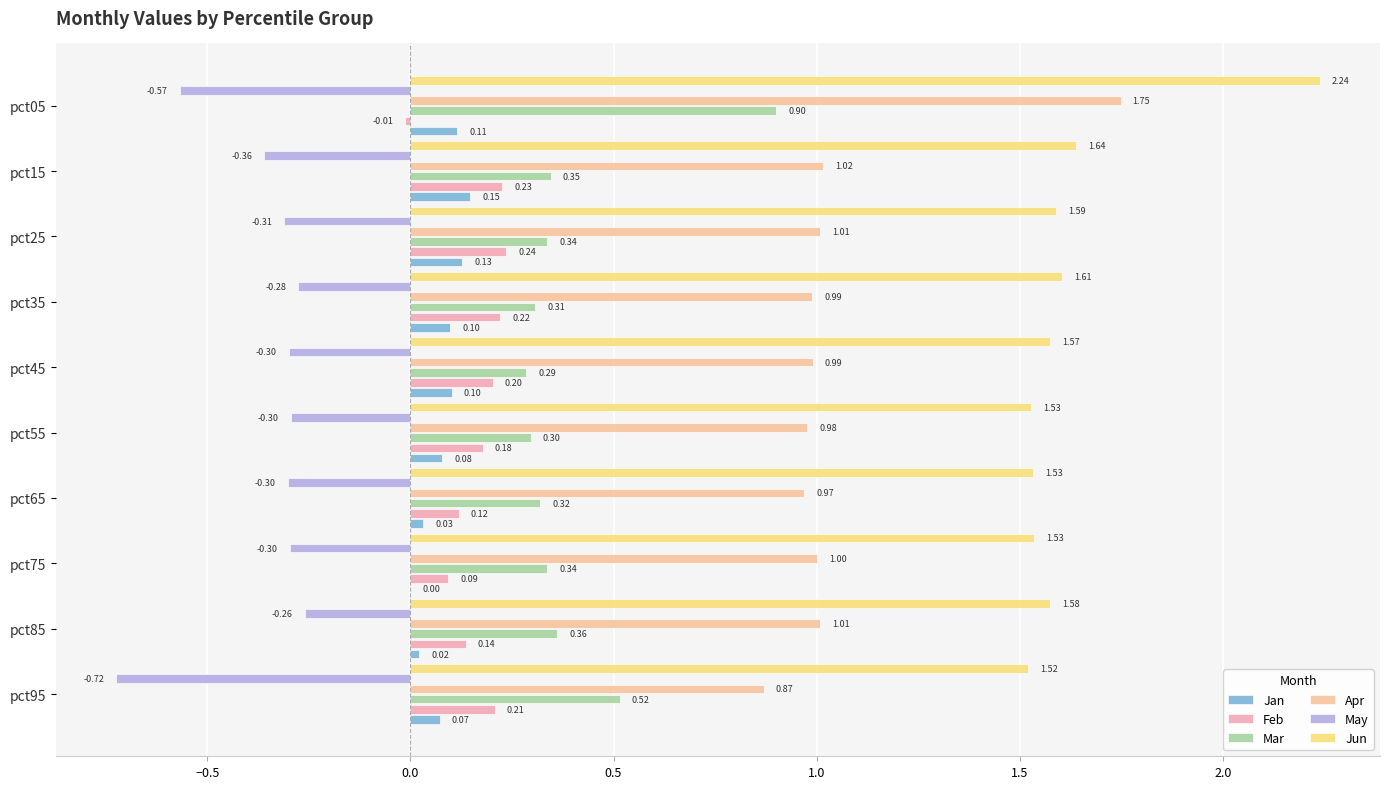

How many categories are shown in the chart?

10